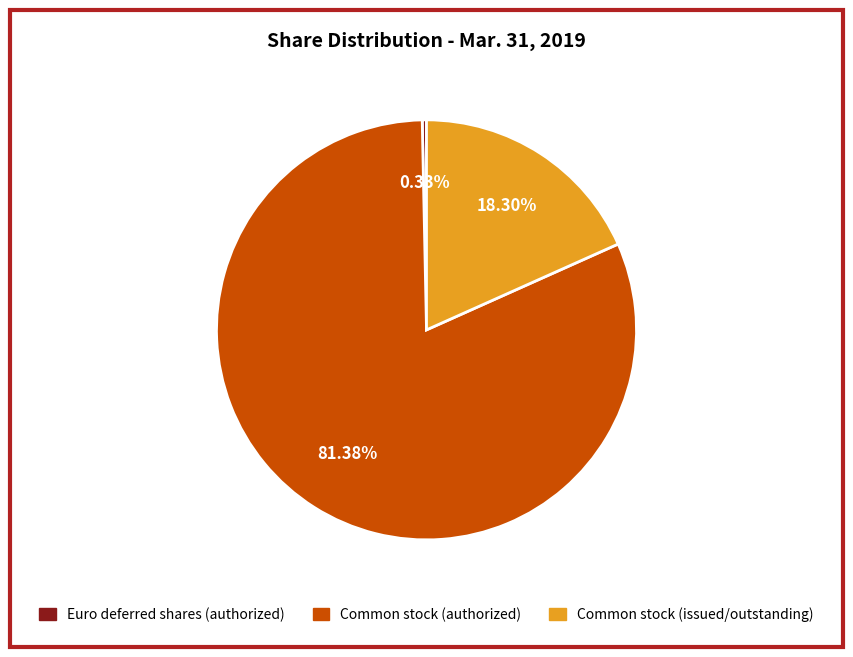

How many segments does this pie chart have?

3